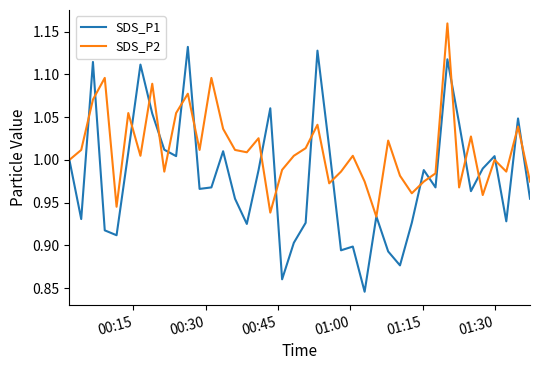

Which series has the largest total across all categories?

SDS_P2